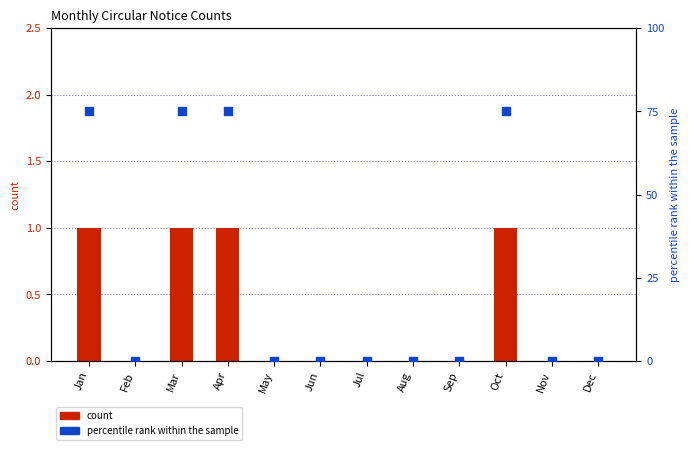

Which series has the largest total across all categories?

percentile rank within the sample